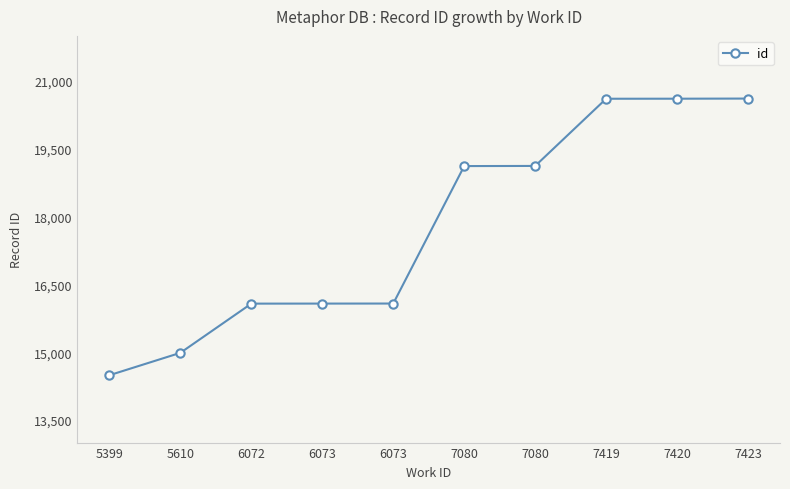

Does the chart display data point markers on the line(s)?

Yes